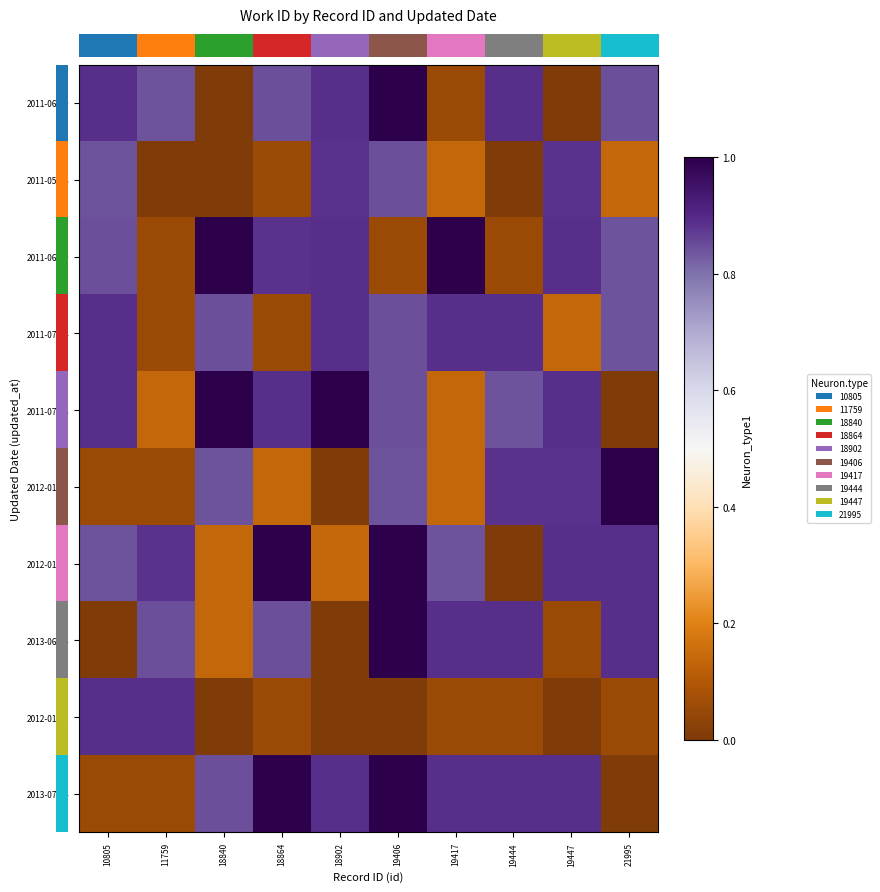

At which category is the sum across all series the highest?

19406